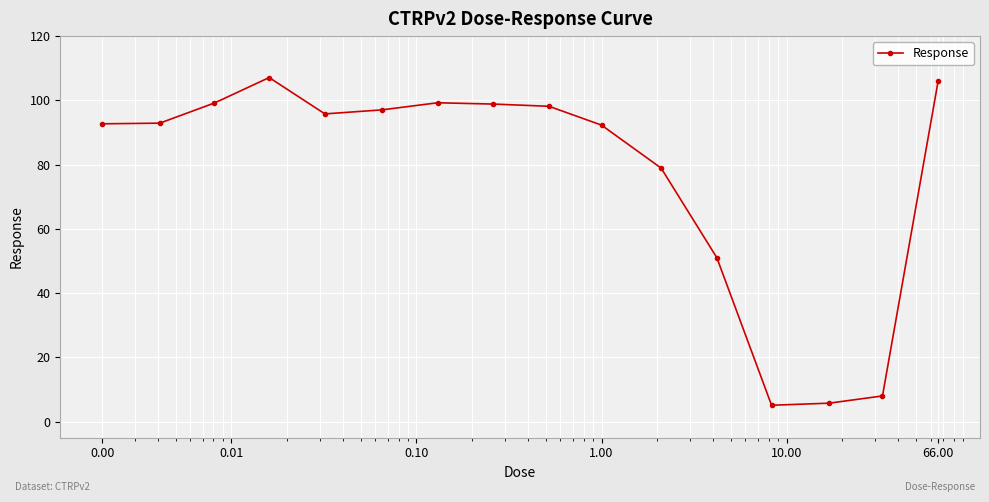

What is the average value?

76.8